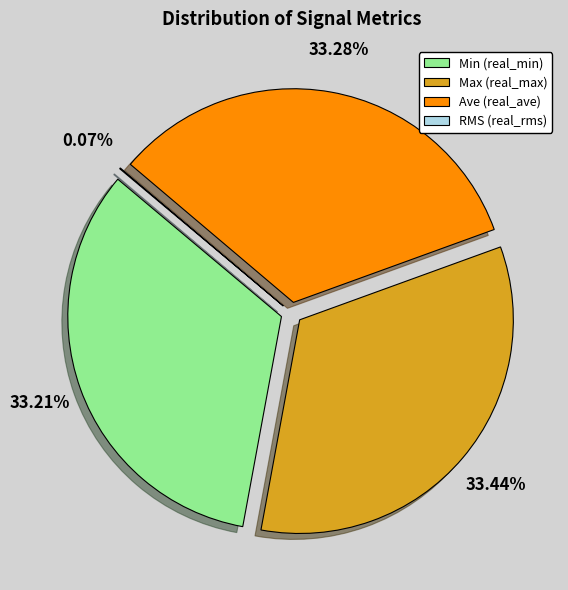

What percentage is the Min (real_min) slice, to the nearest percent?

33%